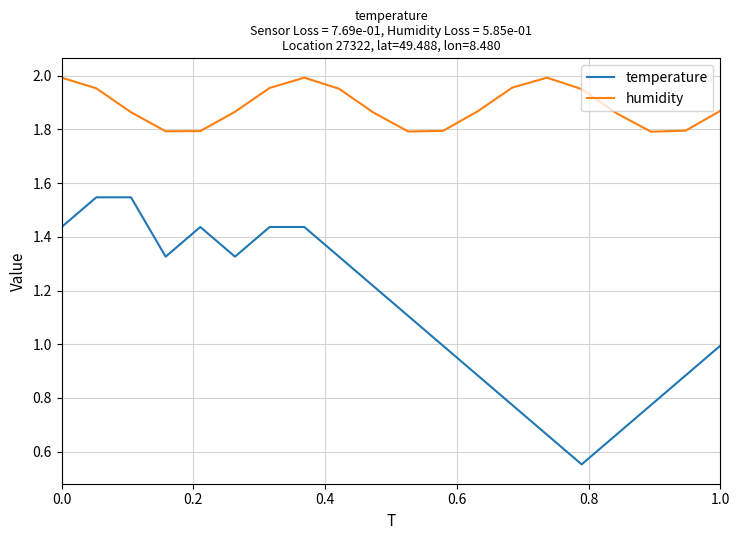

What is the minimum value for humidity?

1.8